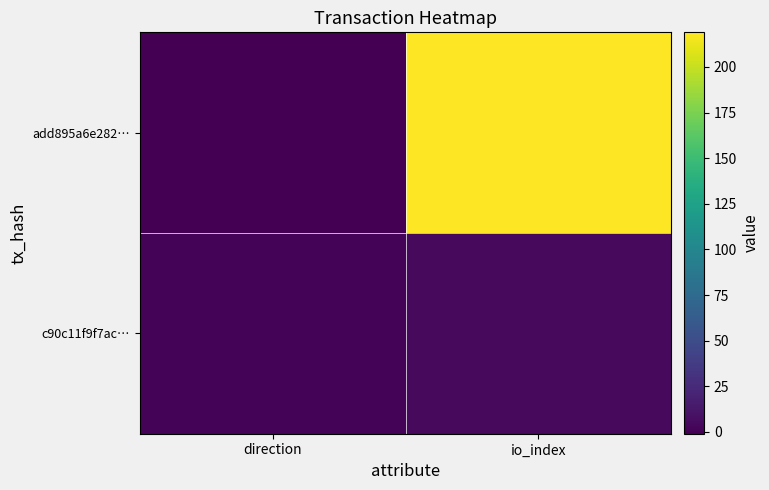

Between io_index and direction, which is larger?

io_index